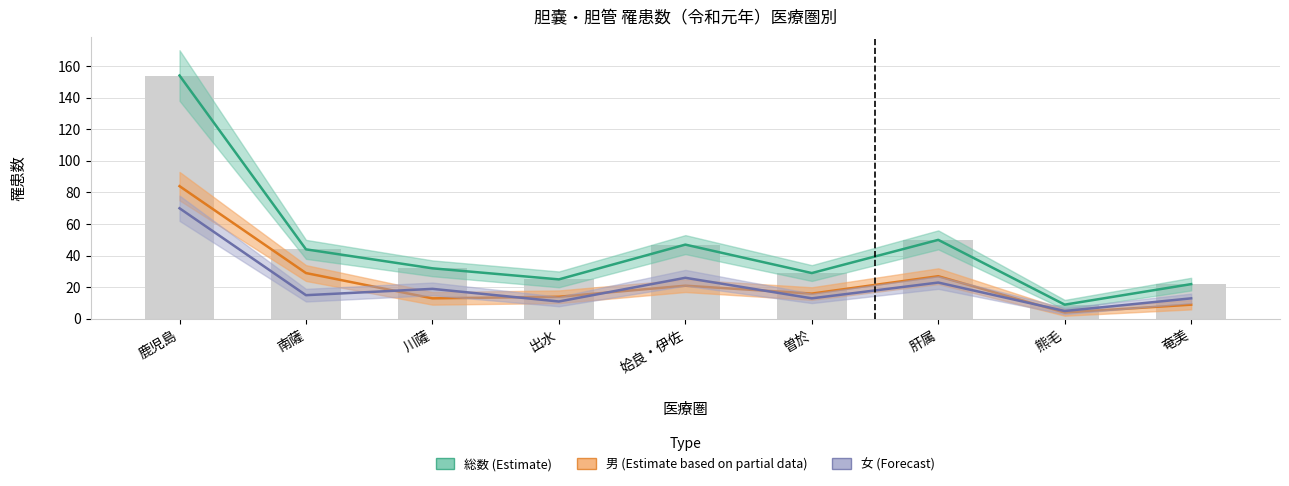

At how many categories does at least one series exceed 46?

3